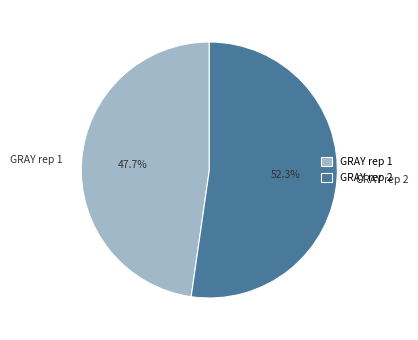

Rank the categories by value from highest to lowest.

GRAY rep 2, GRAY rep 1